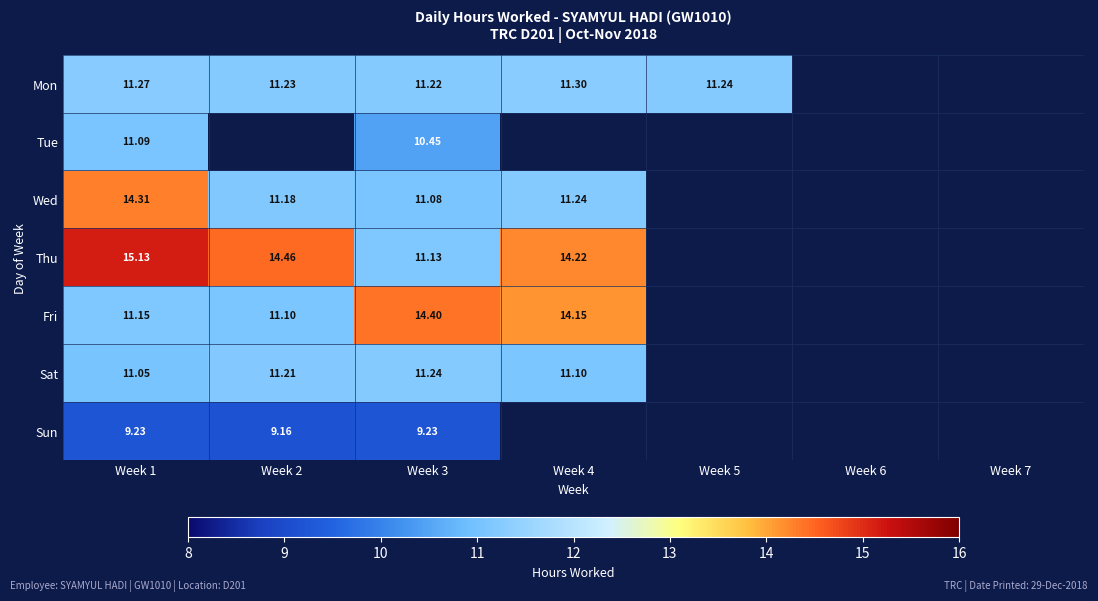

Is the value of Sat at Week 3 greater than the value of Sun at Week 1?

Yes